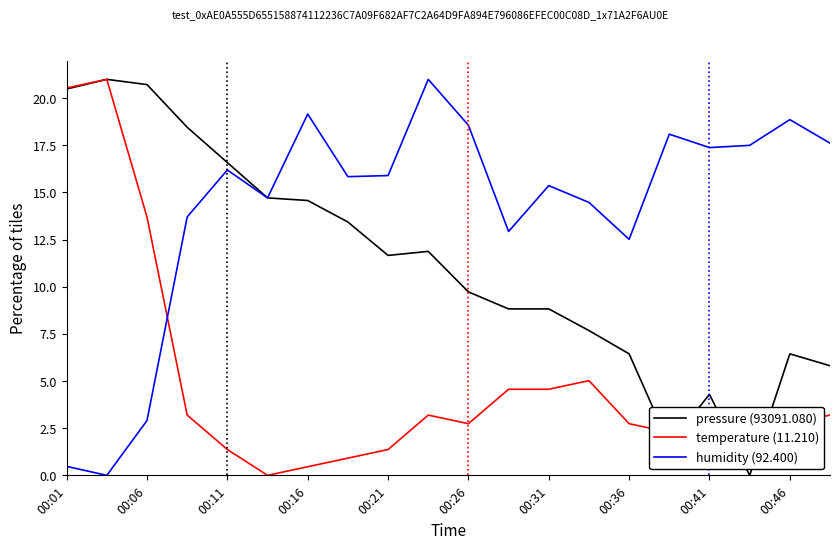

At how many categories does at least one series exceed 11?

20